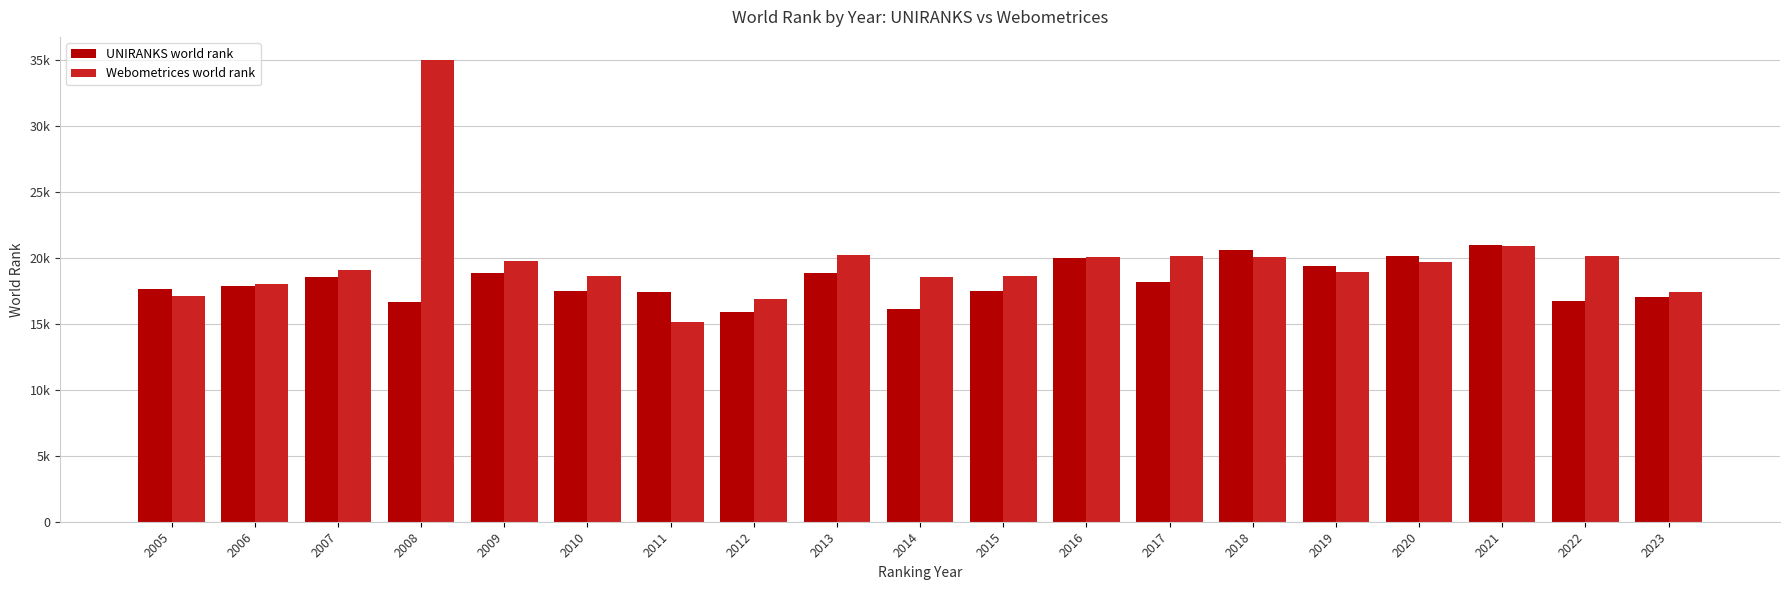

At which label does UNIRANKS world rank first exceed 17824?

2007